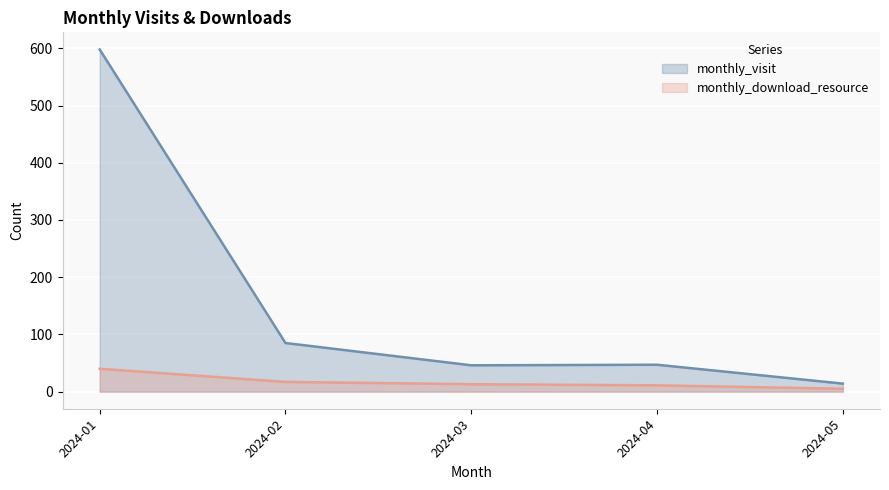

How many data points in monthly_visit are less than 47?

2